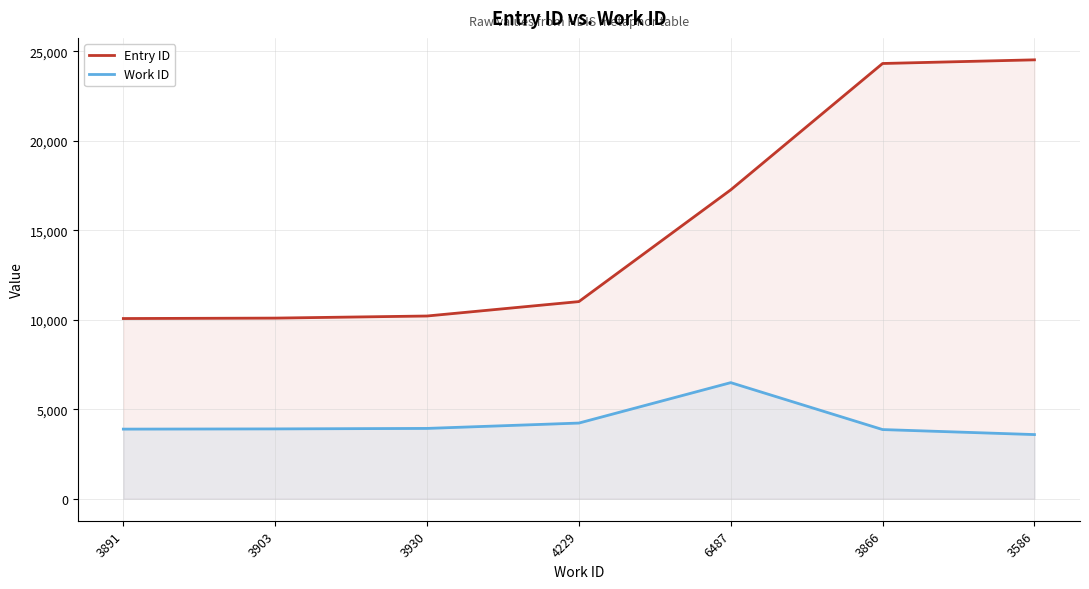

What is the label of the 7th point from the right?

3891